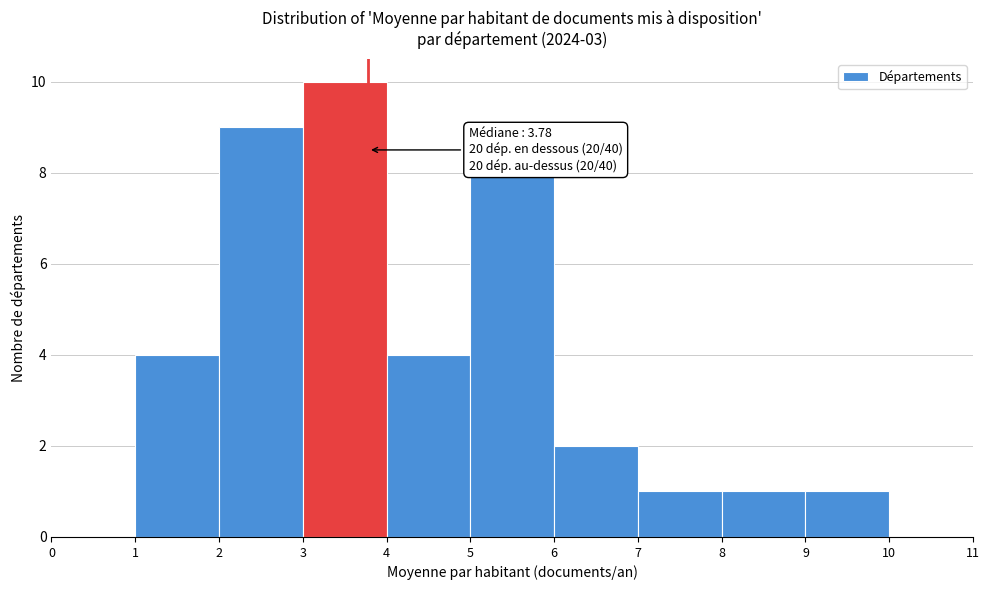

Over which range of the x-axis is the bar tallest?

3 to 4